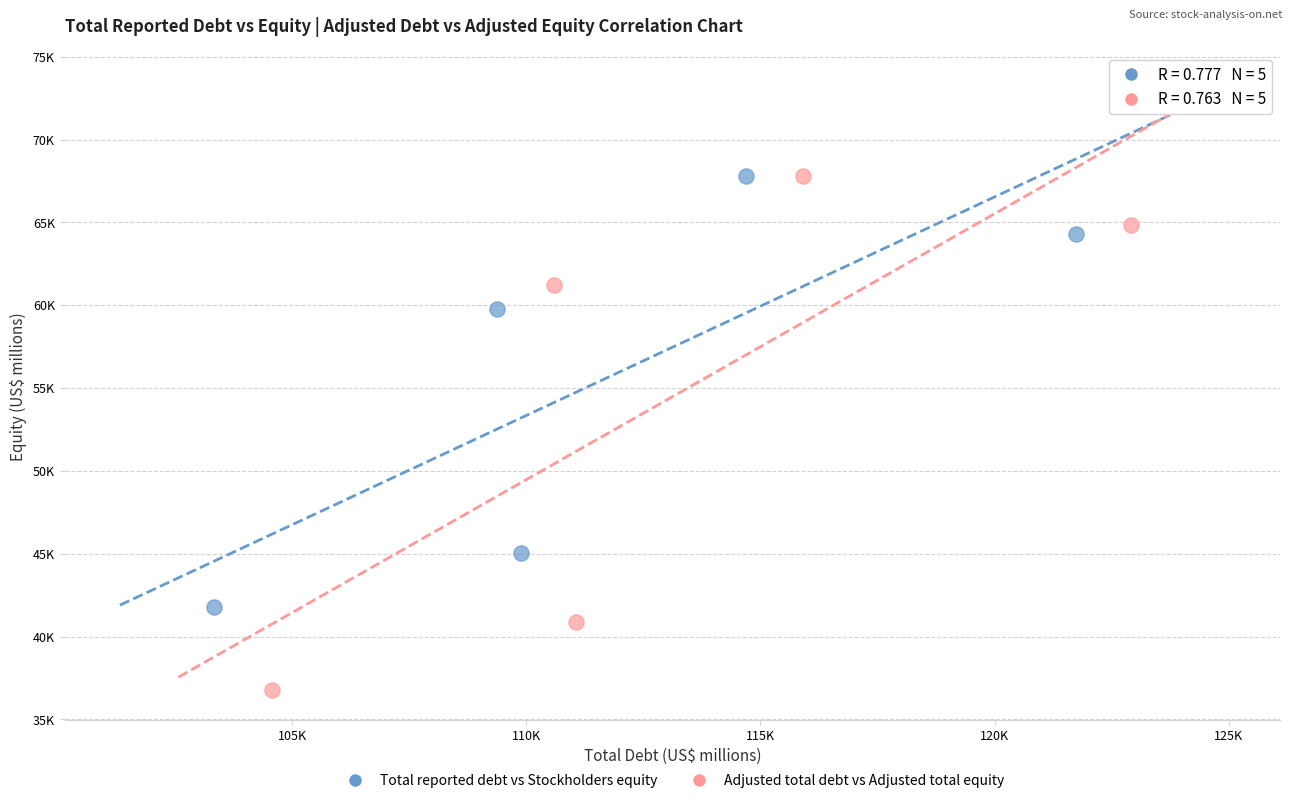

What are all the series names shown in the legend?

Total reported debt vs Stockholders equity, Adjusted total debt vs Adjusted total equity